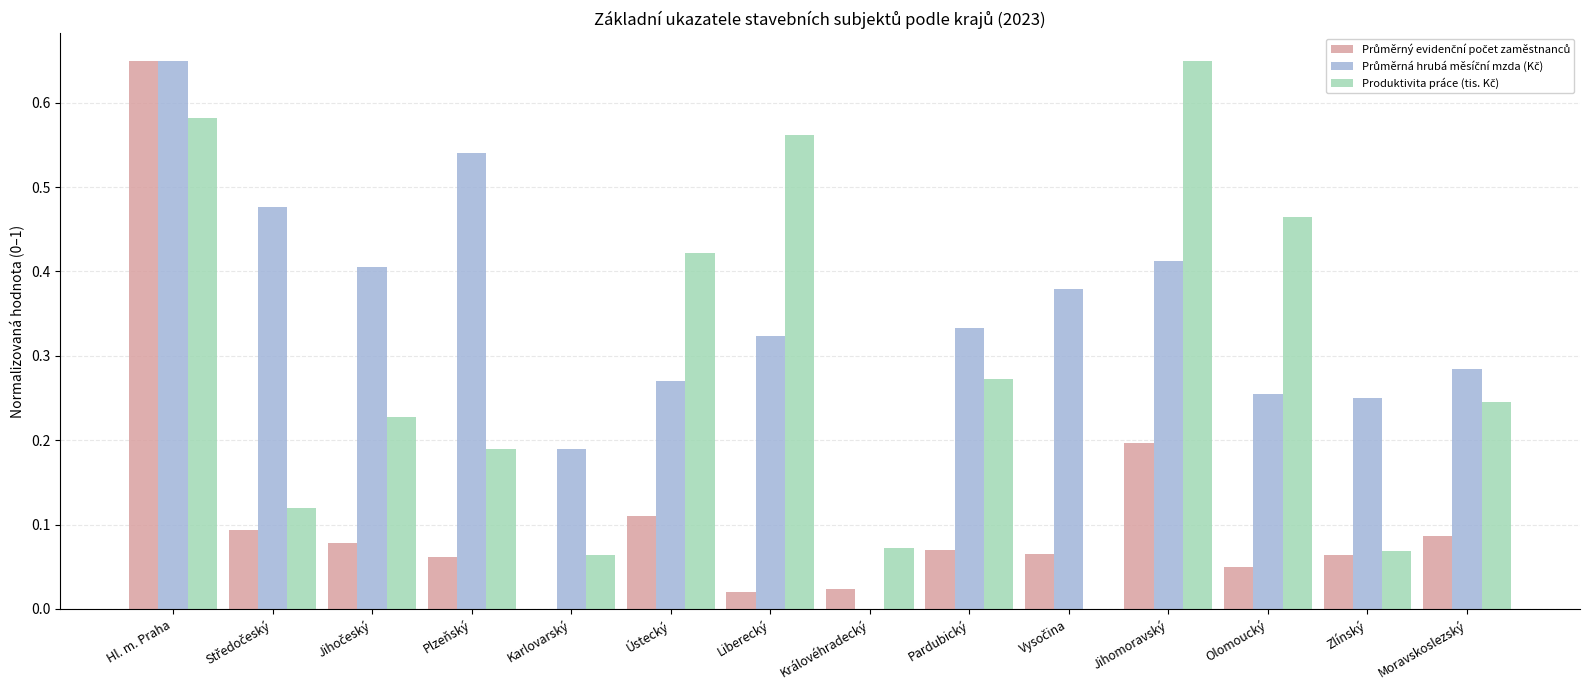

What is the total value across all series at Plzeňský?

0.8